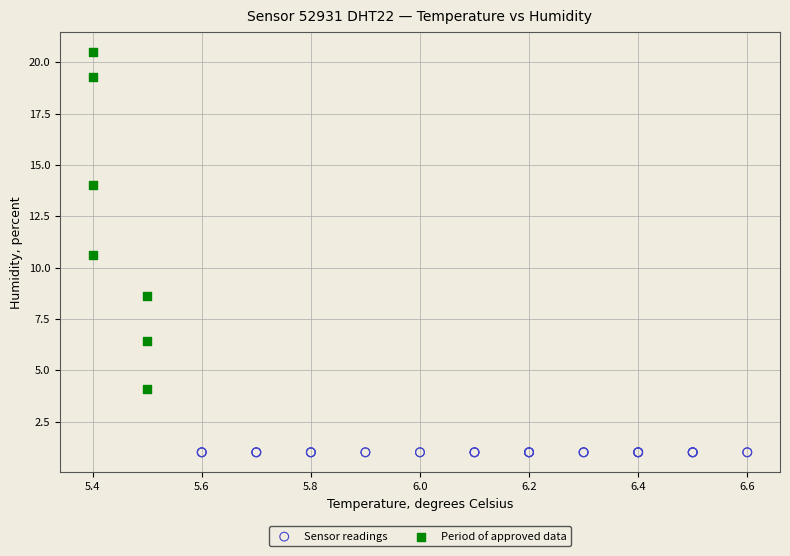

Which series reaches the minimum Y coordinate?

Sensor readings